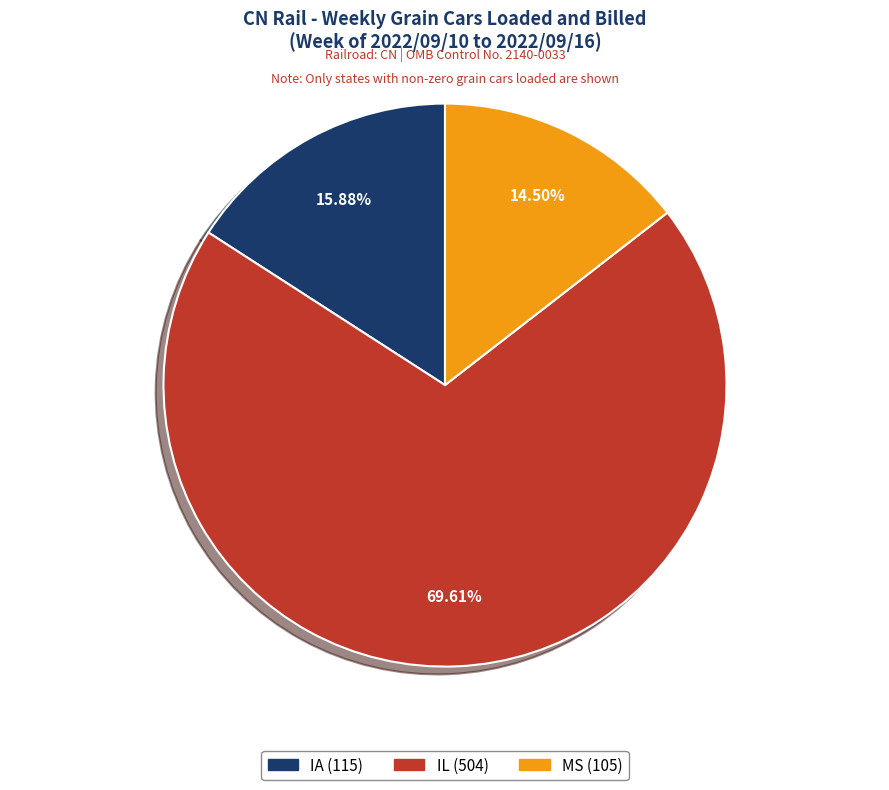

Do MS and IA together represent more than half of the pie?

No